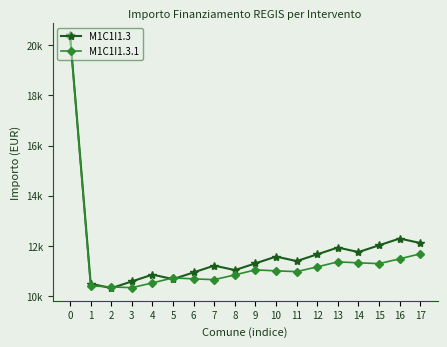

What are all the series names shown in the legend?

M1C1I1.3, M1C1I1.3.1